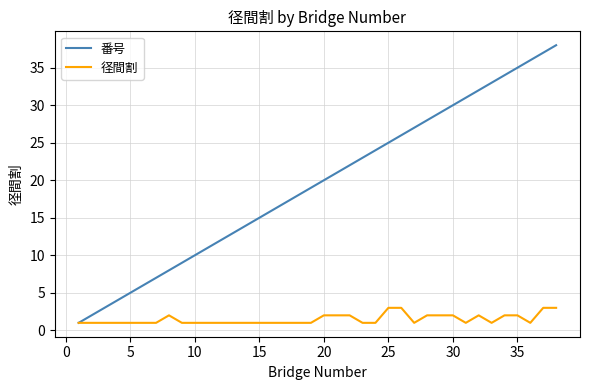

Which series has the largest range (max minus min)?

番号